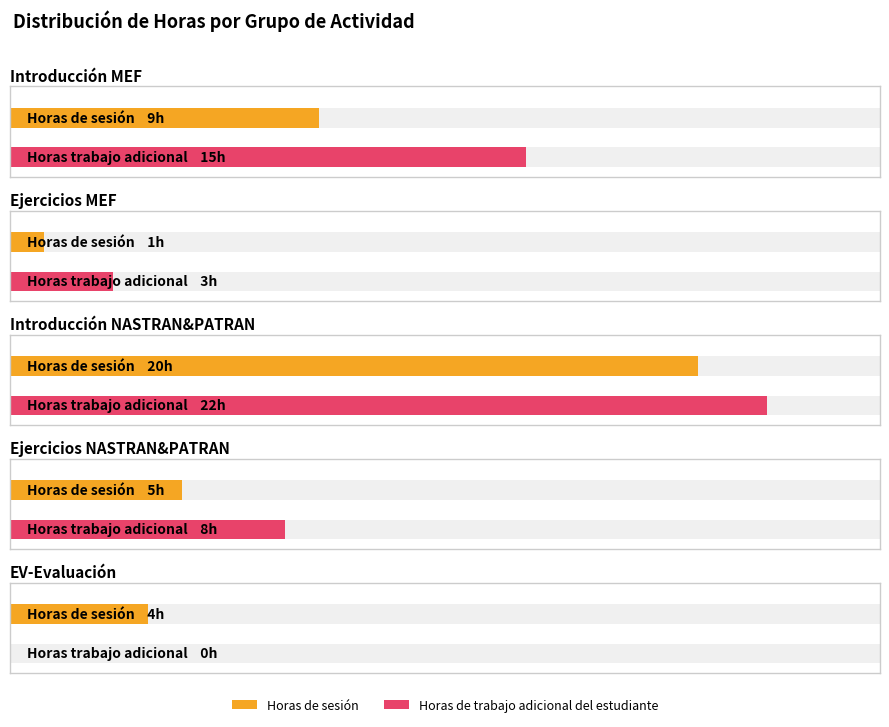

How many bars are there in total?

10